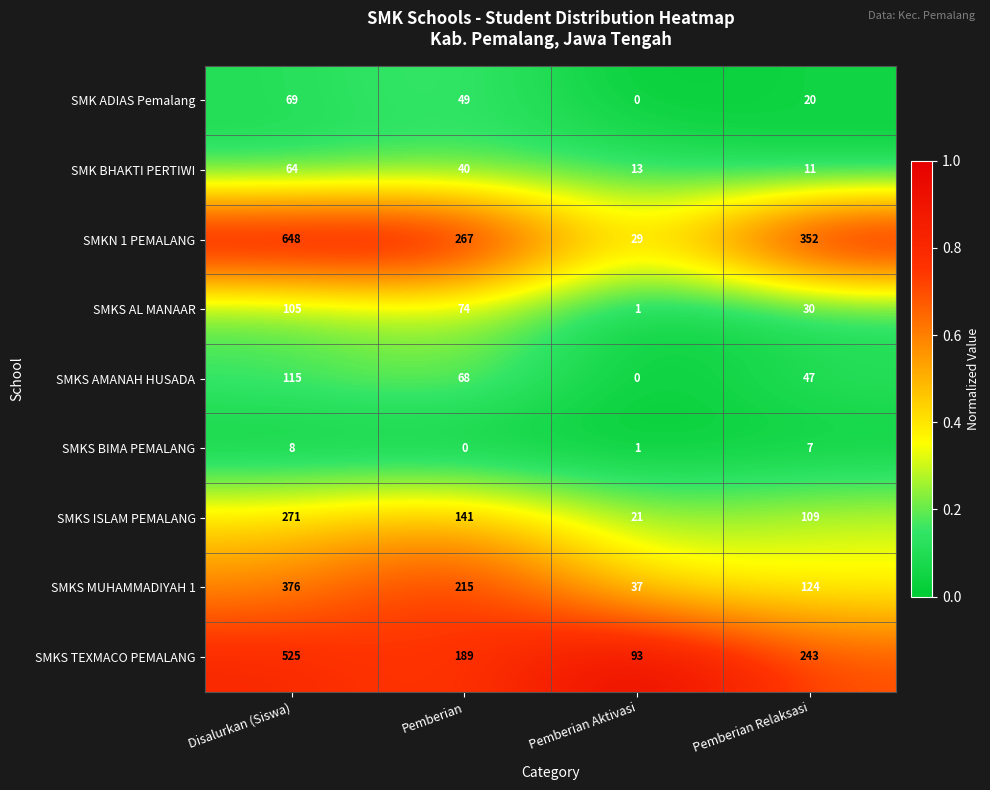

What value does the SMKS TEXMACO PEMALANG series have at Pemberian Relaksasi?

243